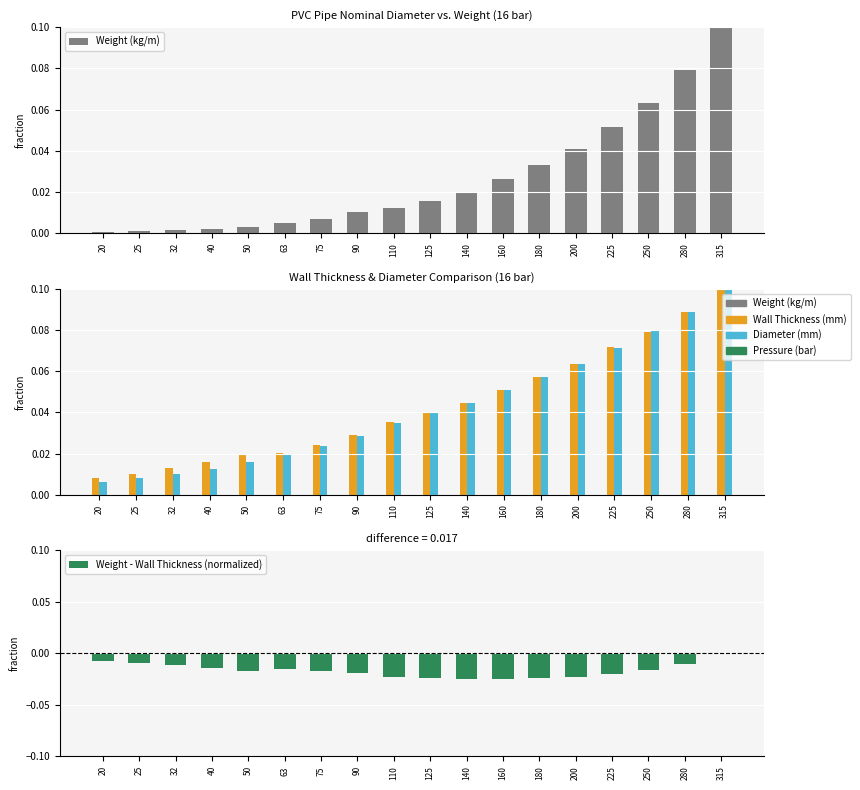

Reading left to right, list all the values displayed in this chart.

Weight (kg/m): 20=0.0	25=0.0	32=0.0	40=0.0	50=0.0	63=0.0	75=0.0	90=0.0	110=0.0	125=0.0	140=0.0	160=0.0	180=0.0	200=0.0	225=0.1	250=0.1	280=0.1	315=0.1
Wall Thickness (mm): 20=0.0	25=0.0	32=0.0	40=0.0	50=0.0	63=0.0	75=0.0	90=0.0	110=0.0	125=0.0	140=0.0	160=0.1	180=0.1	200=0.1	225=0.1	250=0.1	280=0.1	315=0.1
Diameter (mm): 20=0.0	25=0.0	32=0.0	40=0.0	50=0.0	63=0.0	75=0.0	90=0.0	110=0.0	125=0.0	140=0.0	160=0.1	180=0.1	200=0.1	225=0.1	250=0.1	280=0.1	315=0.1
Weight - Wall Thickness (normalized): 20=-0.0	25=-0.0	32=-0.0	40=-0.0	50=-0.0	63=-0.0	75=-0.0	90=-0.0	110=-0.0	125=-0.0	140=-0.0	160=-0.0	180=-0.0	200=-0.0	225=-0.0	250=-0.0	280=-0.0	315=0.0